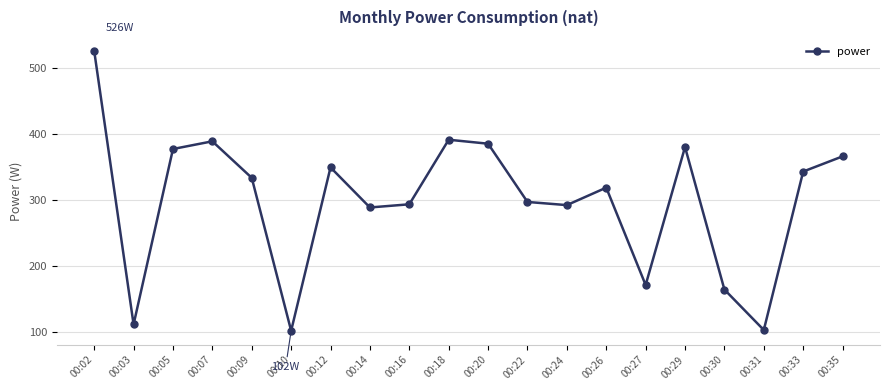

Which category has the highest value across all series?

00:02